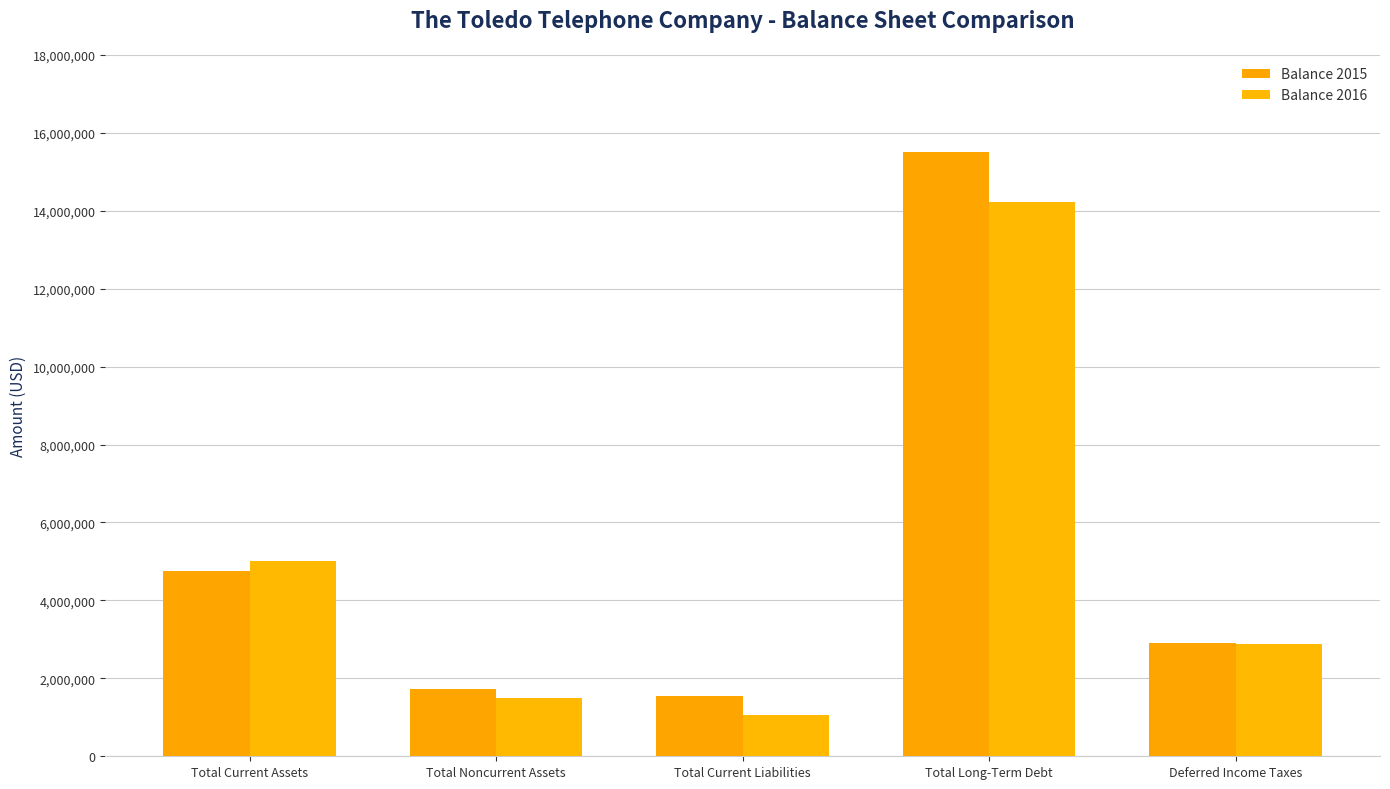

How many categories are shown in the chart?

5